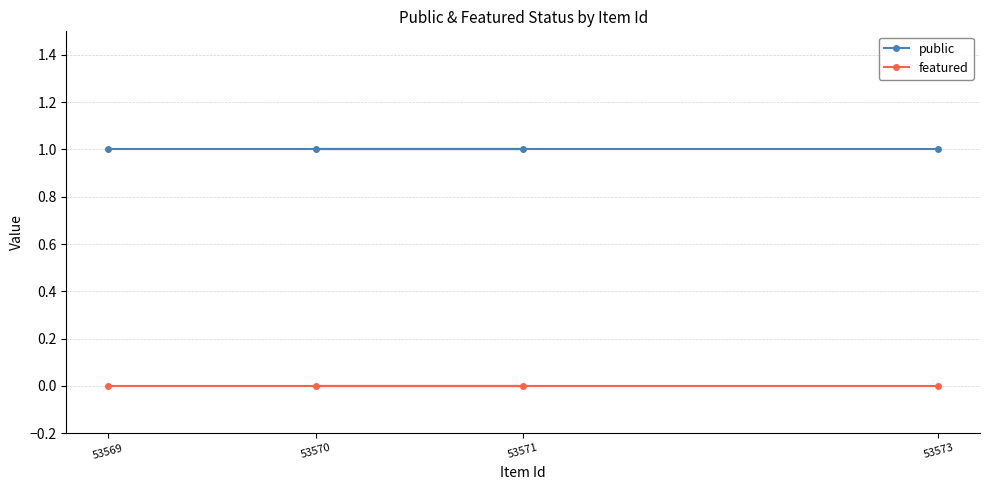

True or false: featured and public intersect in this chart.

False